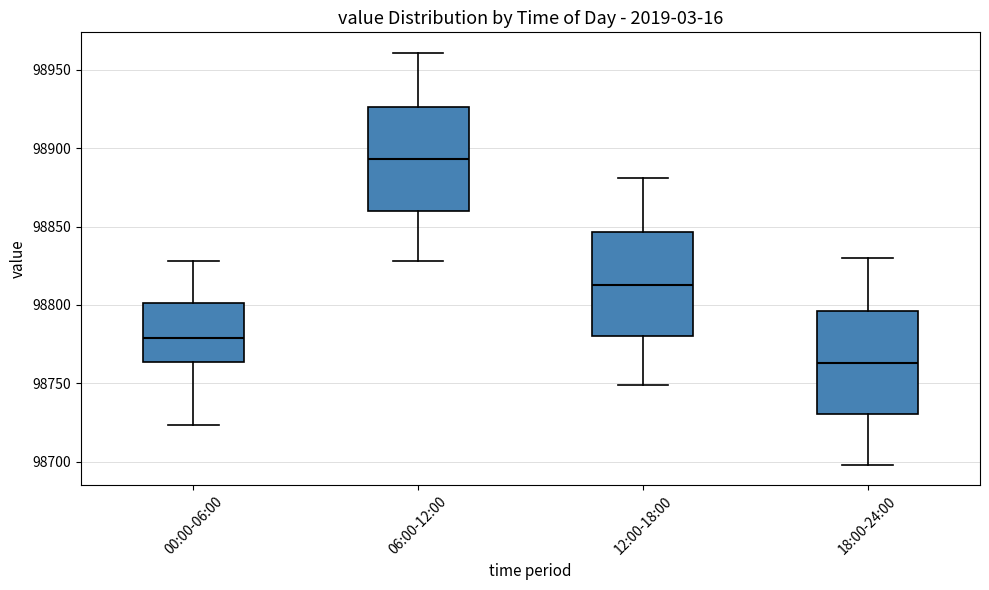

Where does the median line of the box for 00:00-06:00 sit on the y-axis? The values are not printed on the chart, so give them approximately, as read against the axis.

98780